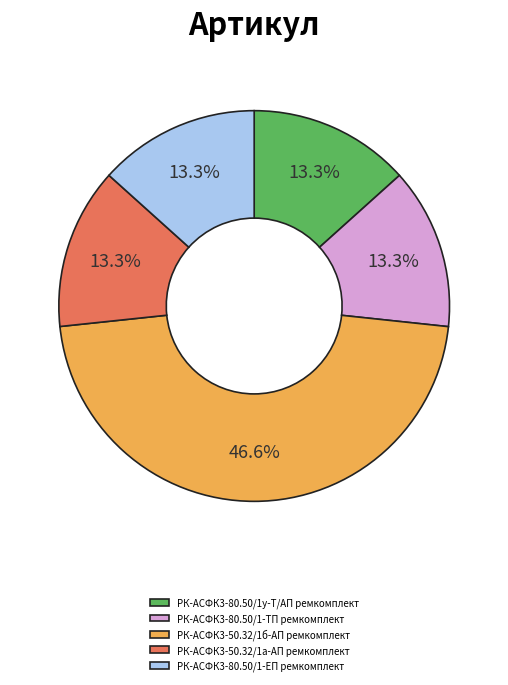

What percentage is the РК-АСФК3-80.50/1-ЕП ремкомплект slice, to the nearest percent?

13%